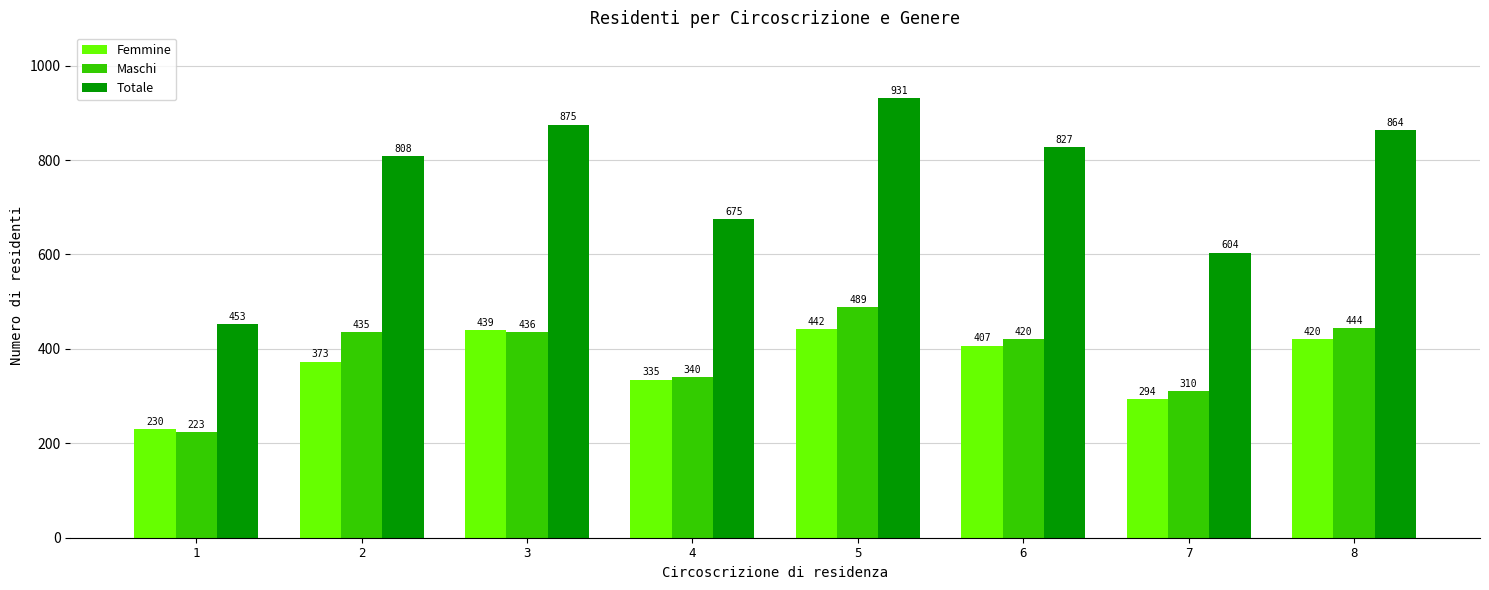

Between 4 and 7, which series saw the biggest shift?

Totale